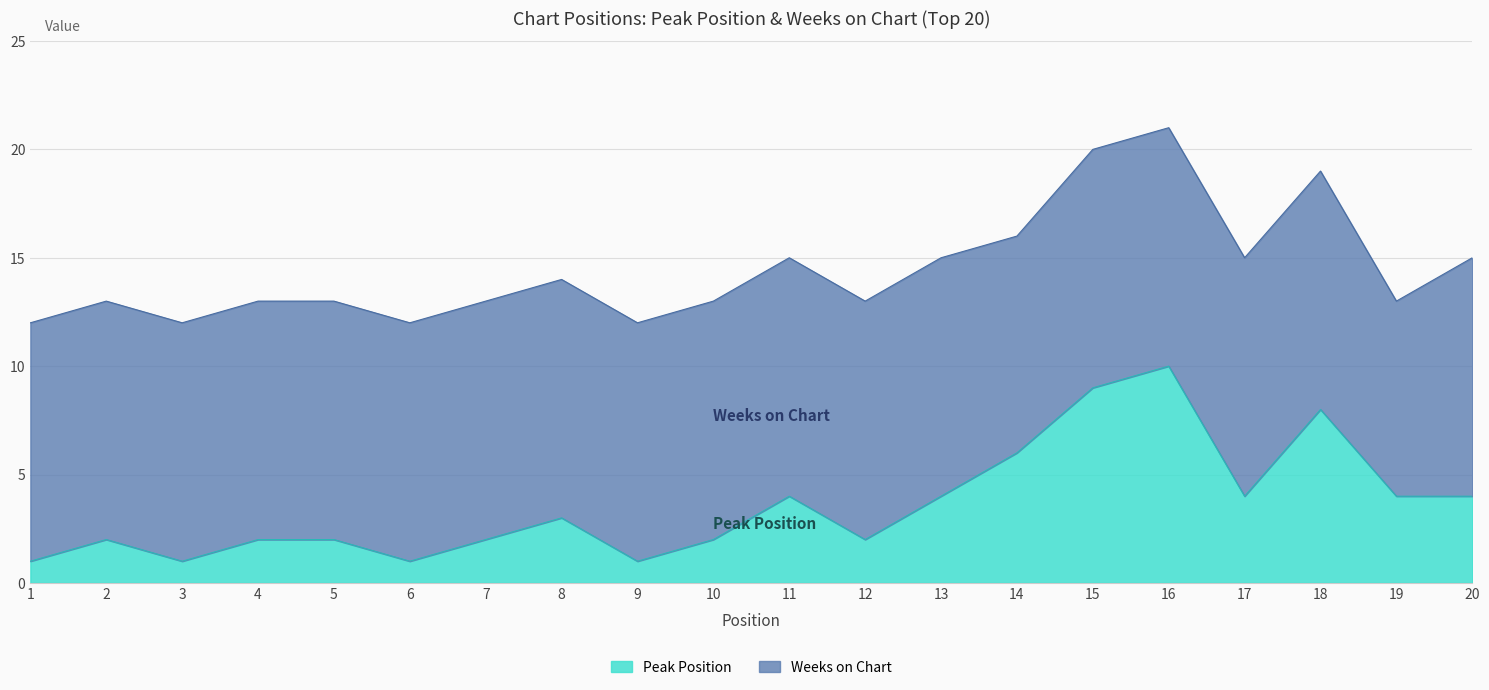

Approximately how many times larger is the value at 16 compared to 14?

1.7